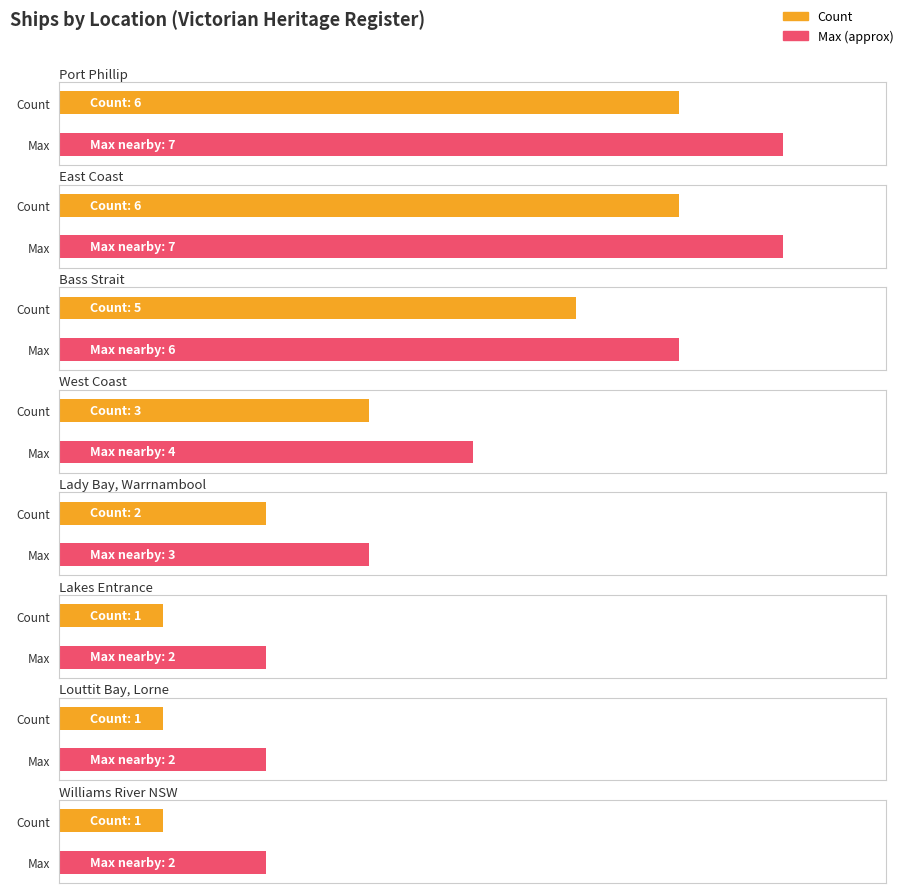

The value at Port Phillip is 6. True or false?

True